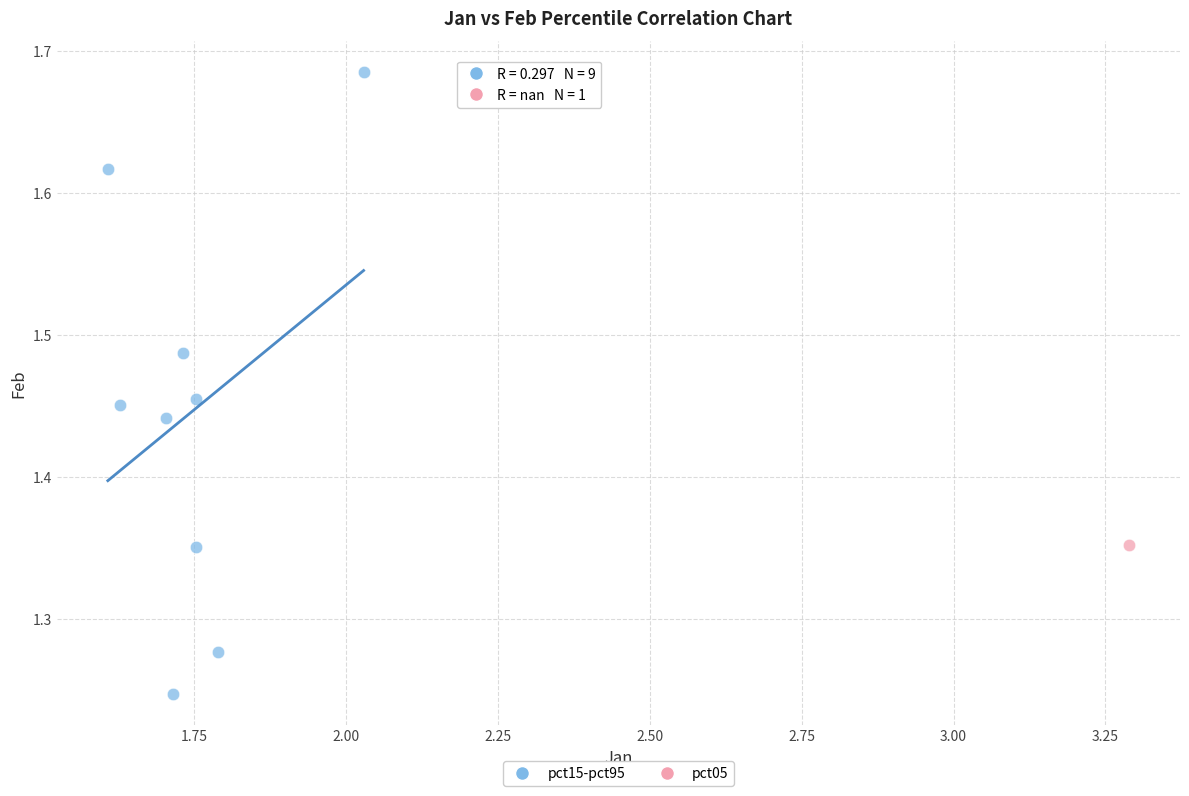

What are all the series names shown in the legend?

pct15-pct95, pct05